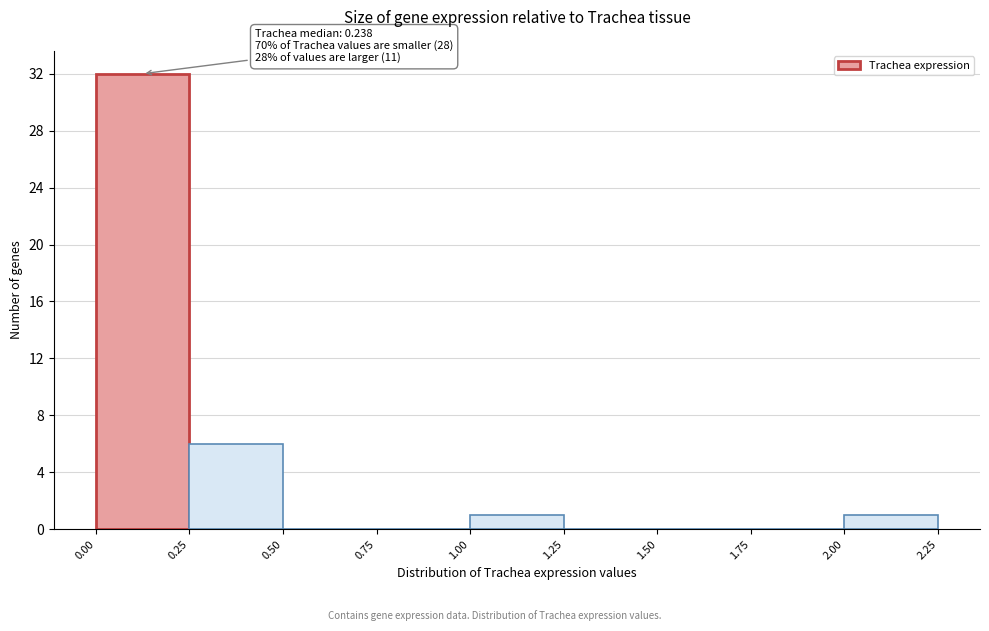

Which range on the x-axis has the tallest bar?

0.00 to 0.25